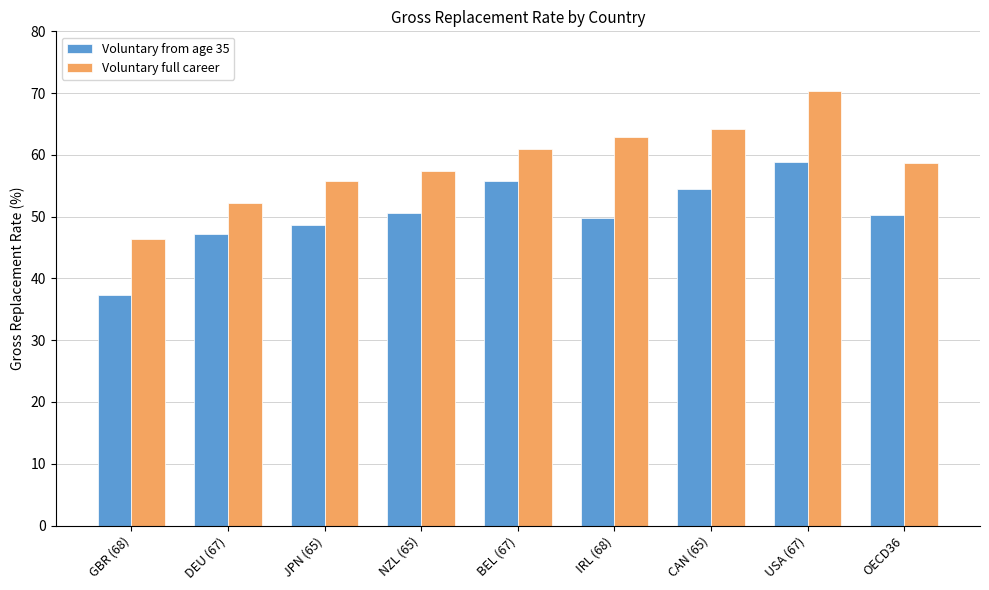

What are all the series names shown in the legend?

Voluntary from age 35, Voluntary full career